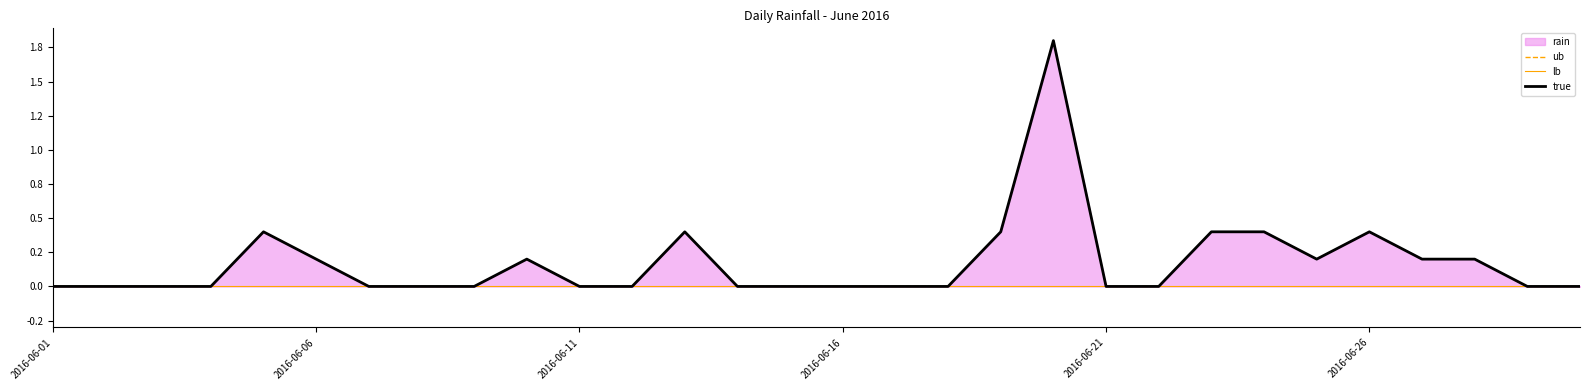

At how many categories does at least one series exceed 0?

12